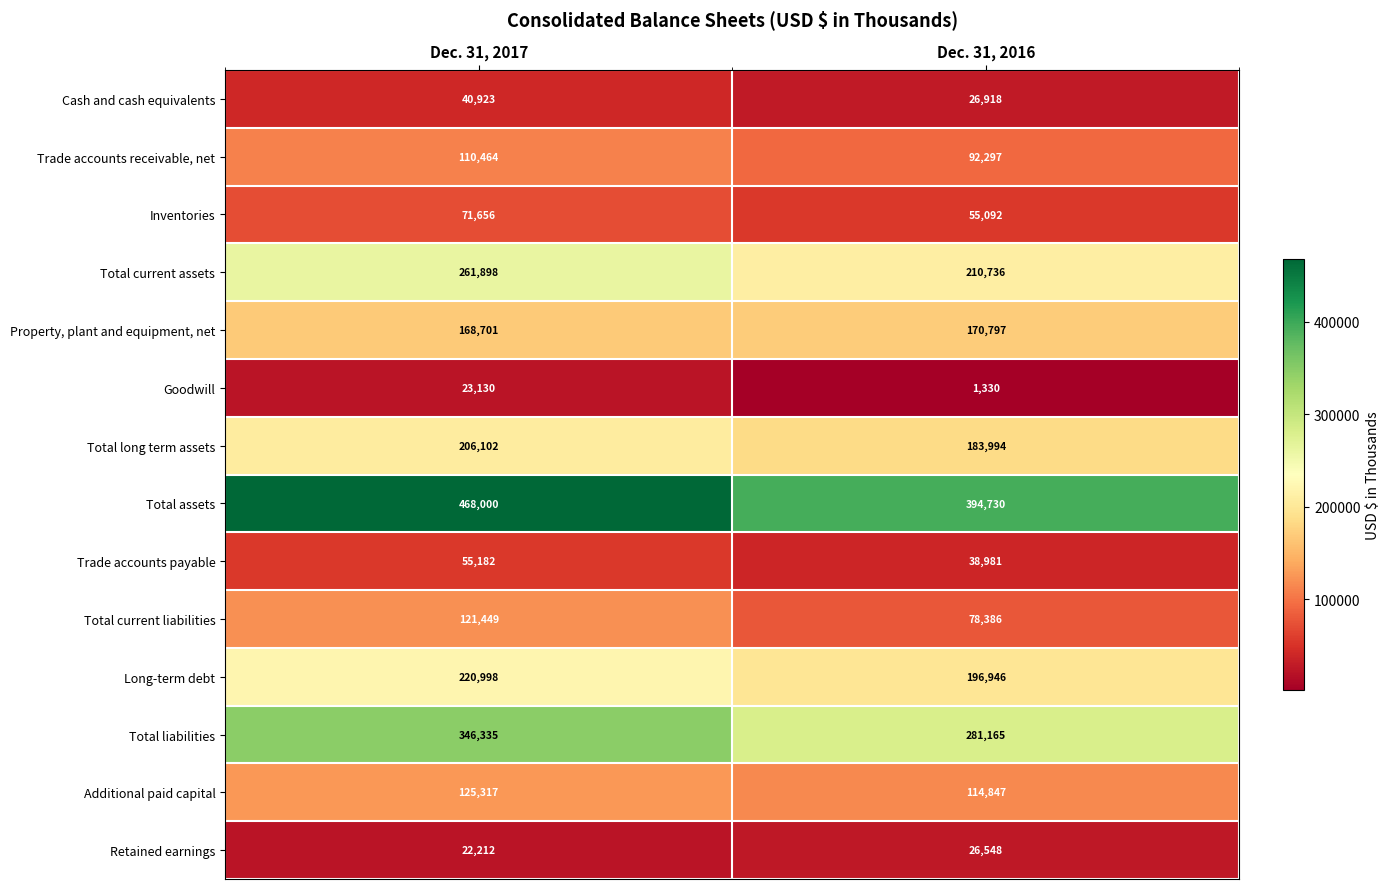

What is the difference between the maximum and minimum values in the Trade accounts receivable, net series?

18167